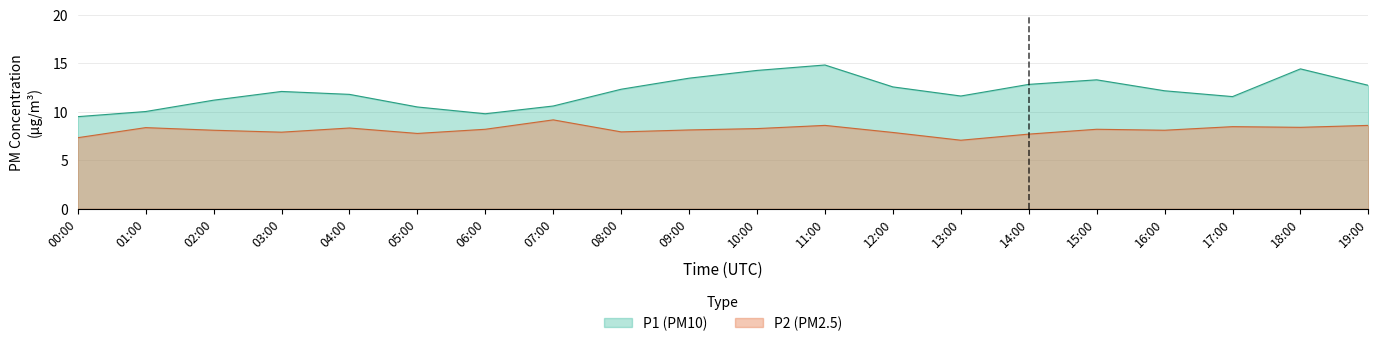

At which category does the chart reach its peak across all series?

11:00